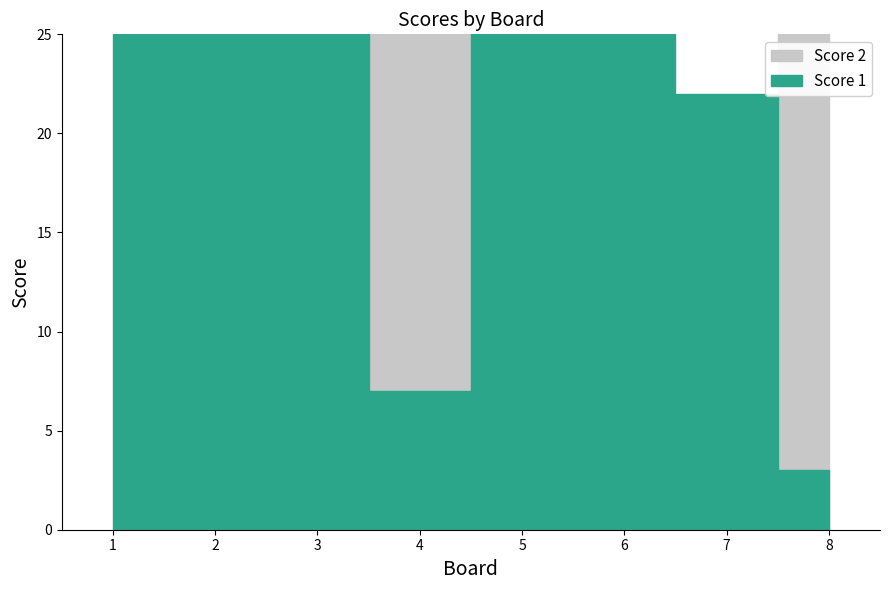

Reading right to left, extract all data points from this chart.

Score 1: 8=3	7=22	6=25	5=25	4=7	3=25	2=25	1=25
Score 2: 8=25	7=10	6=1	5=1	4=25	3=0	2=11	1=0